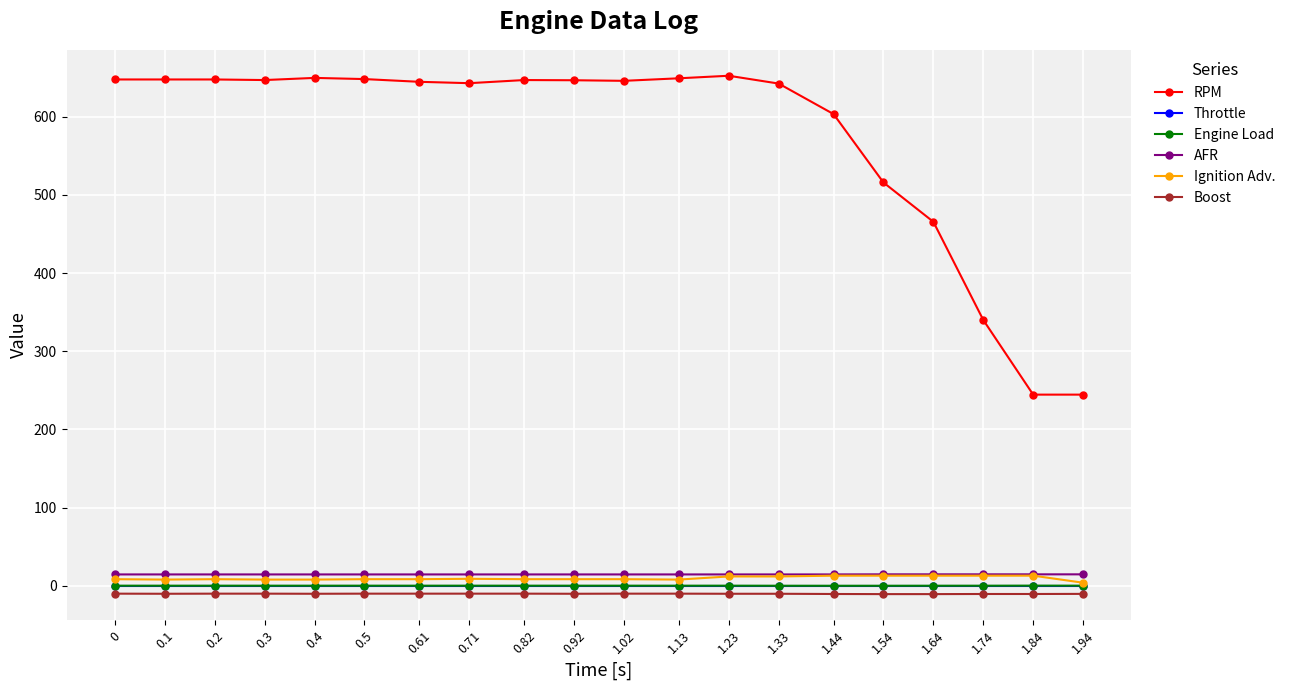

At which label is RPM closest to 448?

1.64